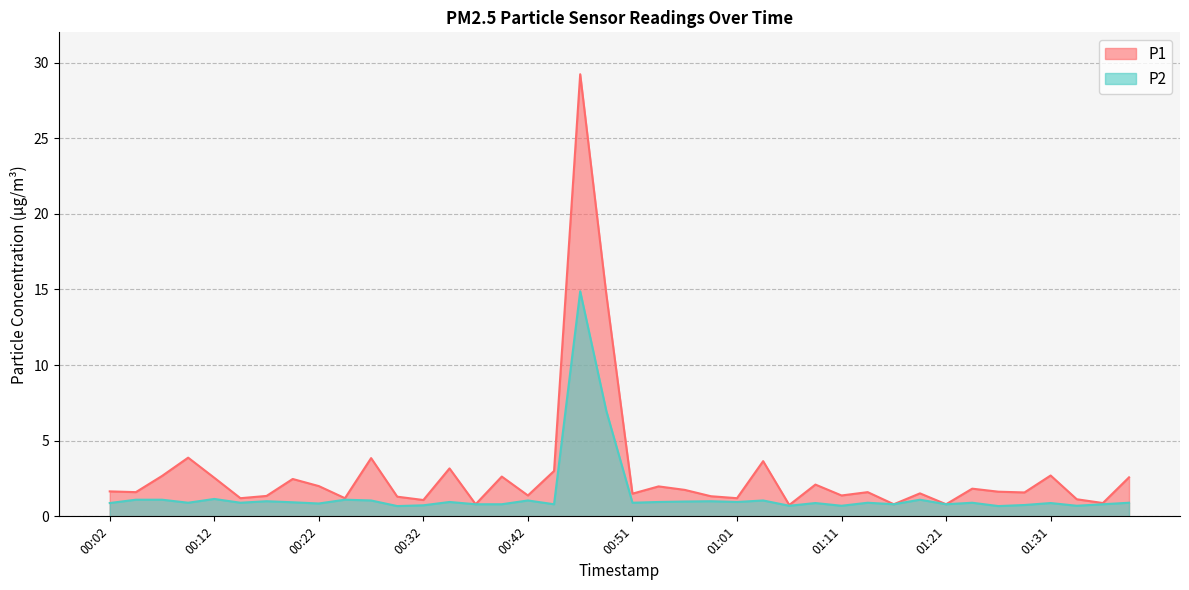

What is the value of the P2 point at the 16th from the left?

0.8